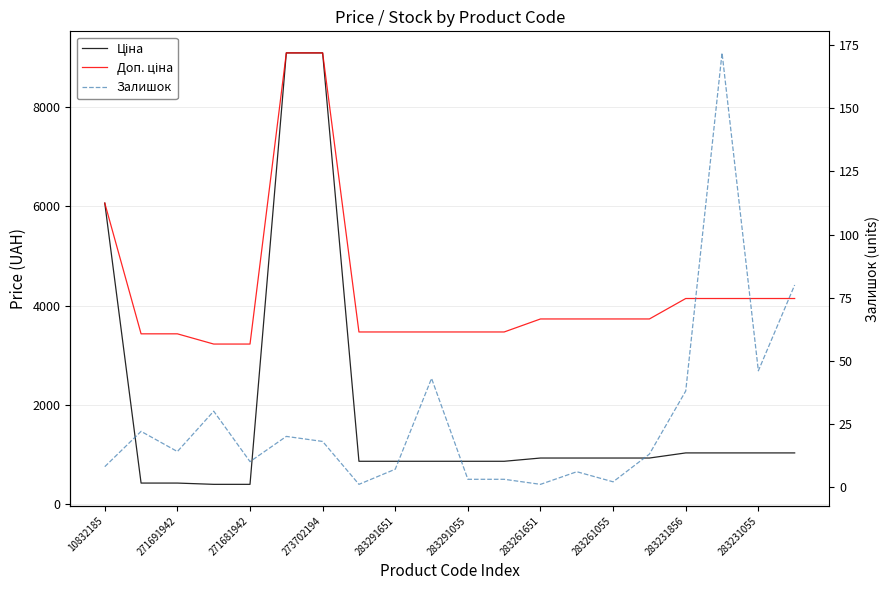

List the series in order of their overall mean, lowest first.

Залишок, Ціна, Доп. ціна